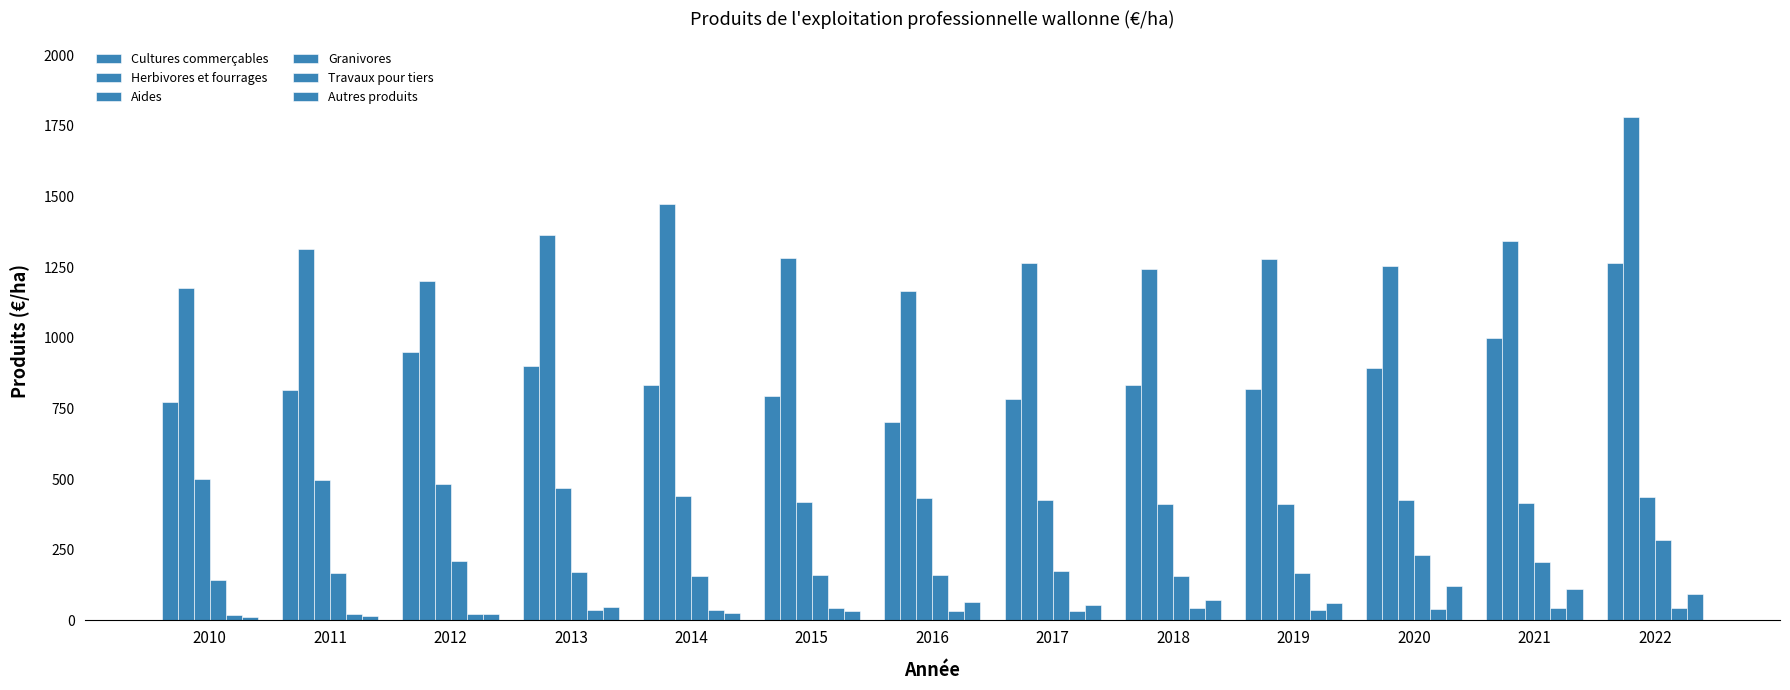

List the labels in order of Autres produits value, smallest first.

2010, 2011, 2012, 2014, 2015, 2013, 2017, 2019, 2016, 2018, 2022, 2021, 2020